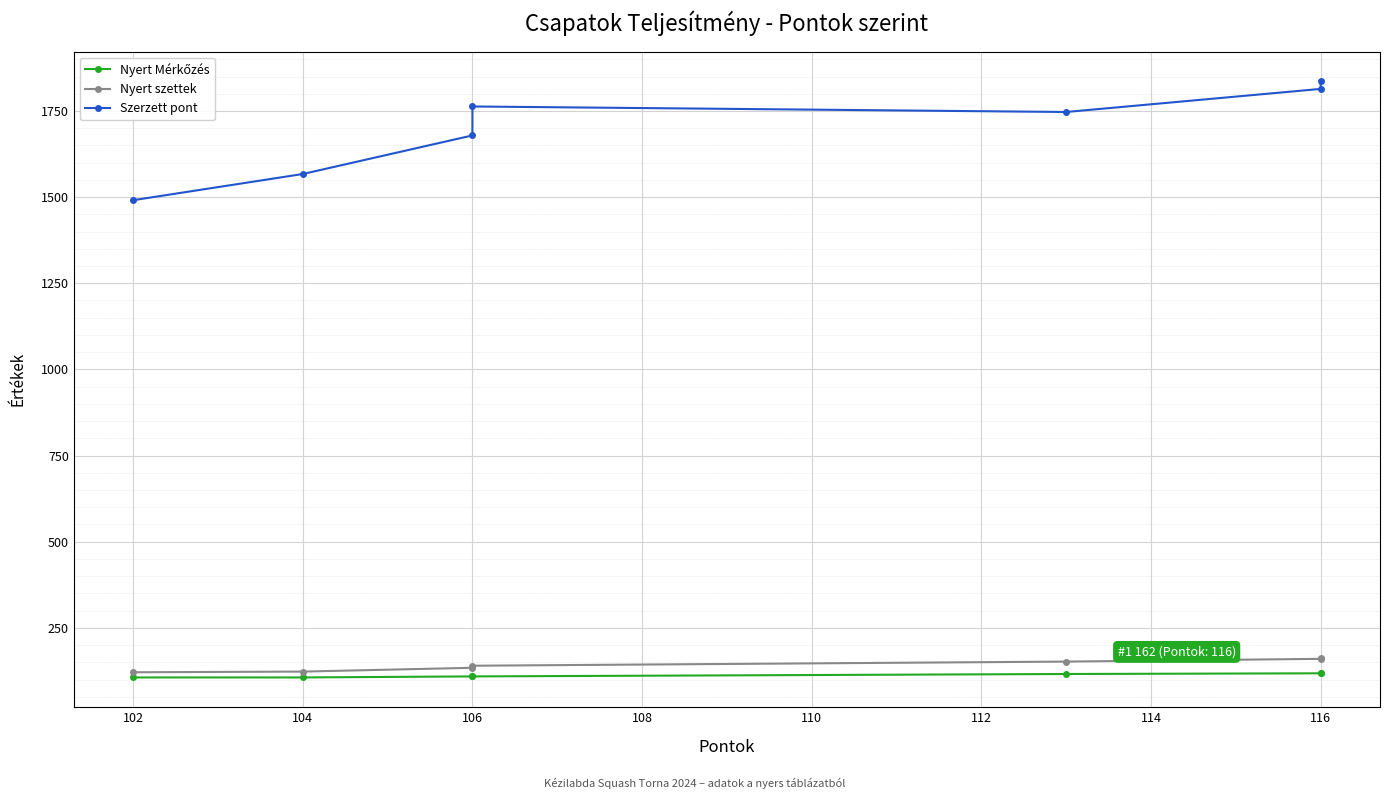

Is this an area chart (filled region under the line)?

No